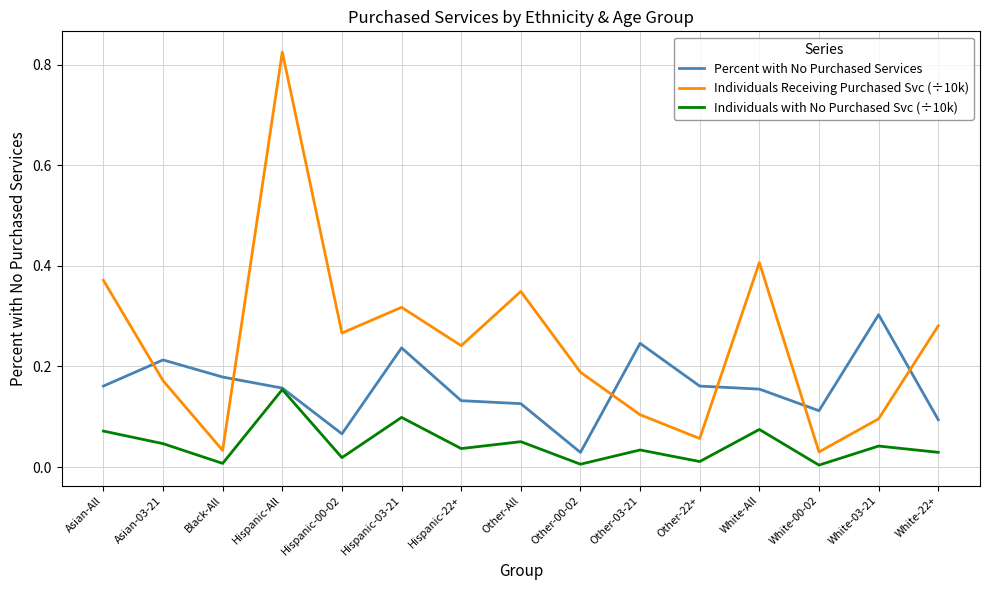

Which series has the largest range (max minus min)?

Individuals Receiving Purchased Svc (÷10k)